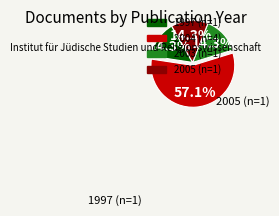

To the nearest percent, what is the average slice percentage?

25%